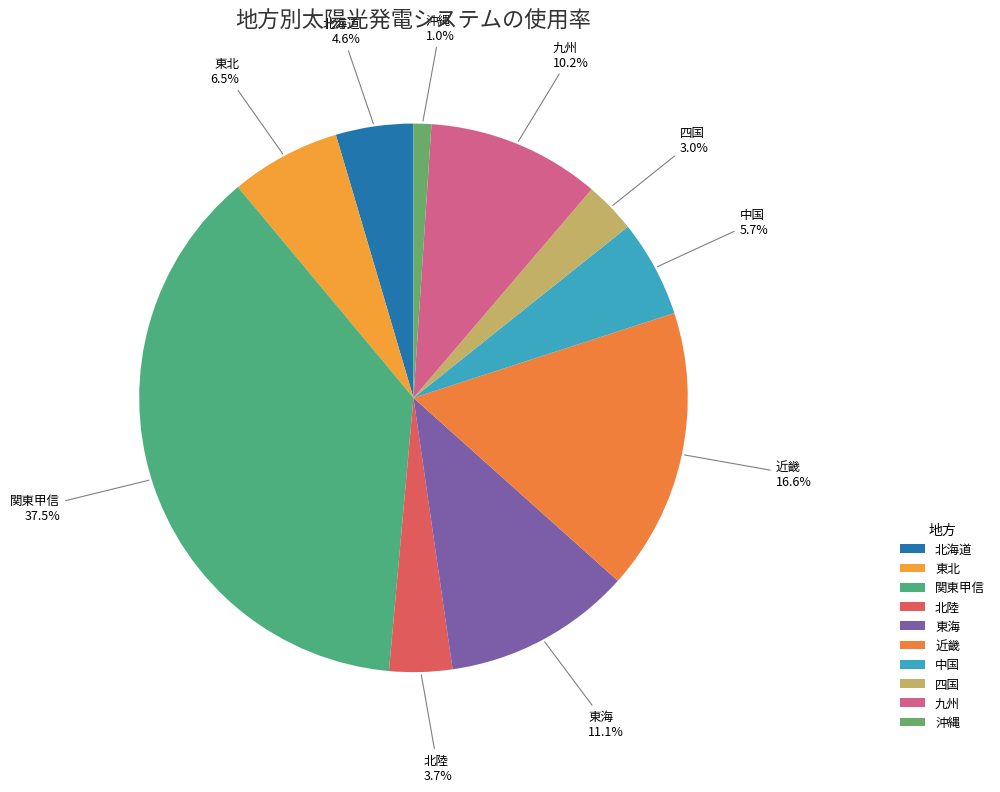

Between 東海 and 関東甲信, which is larger?

関東甲信